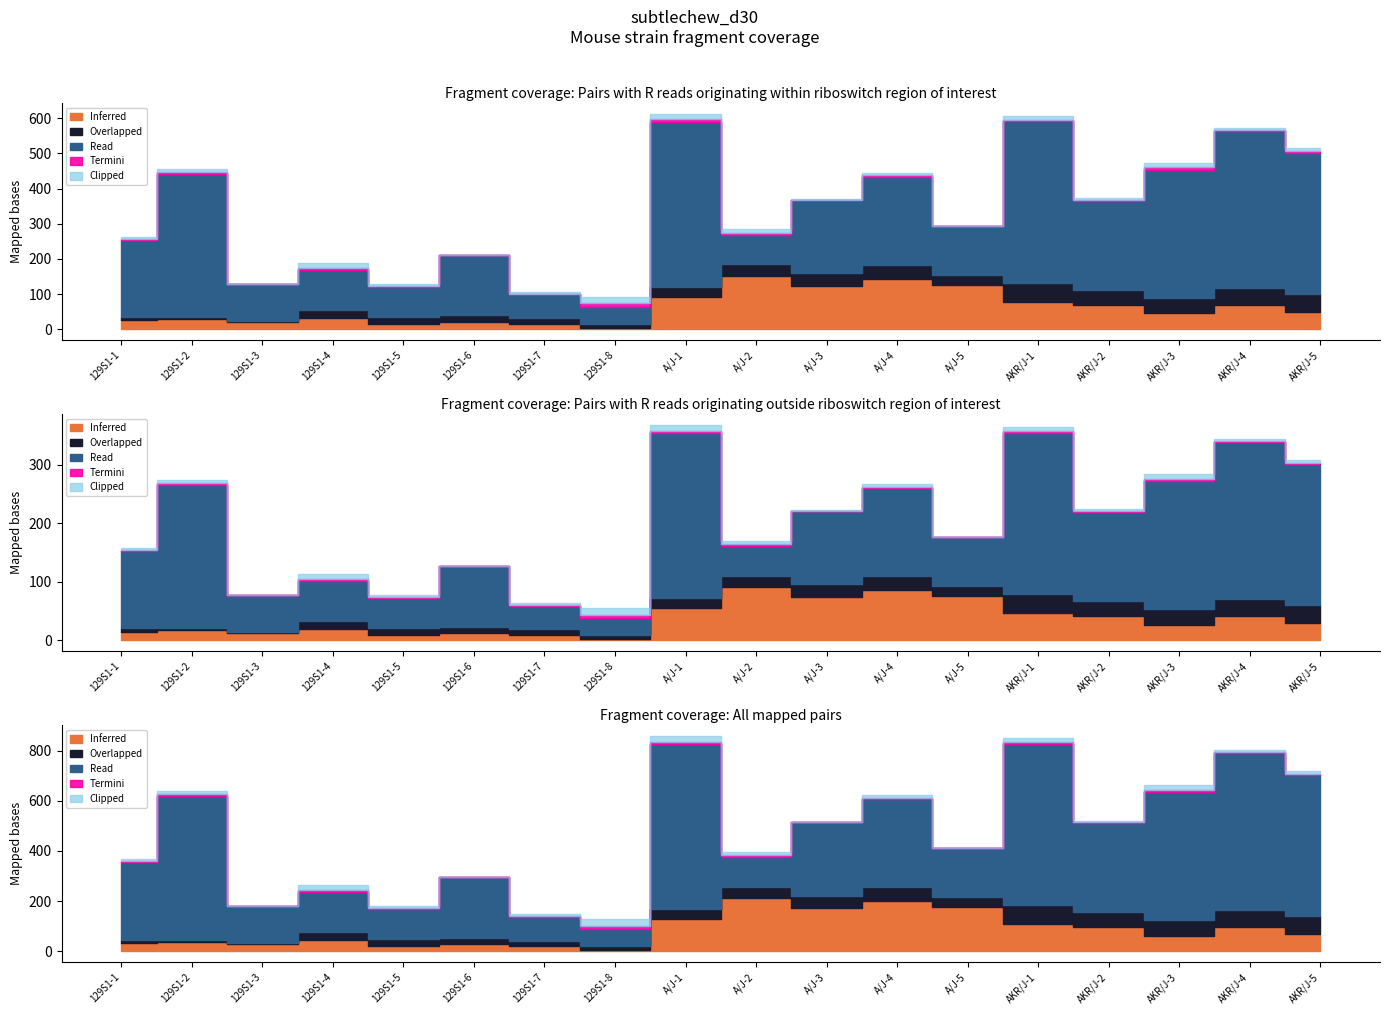

The Overlapped series shows 2.0 at 129S1-2. True or false?

True